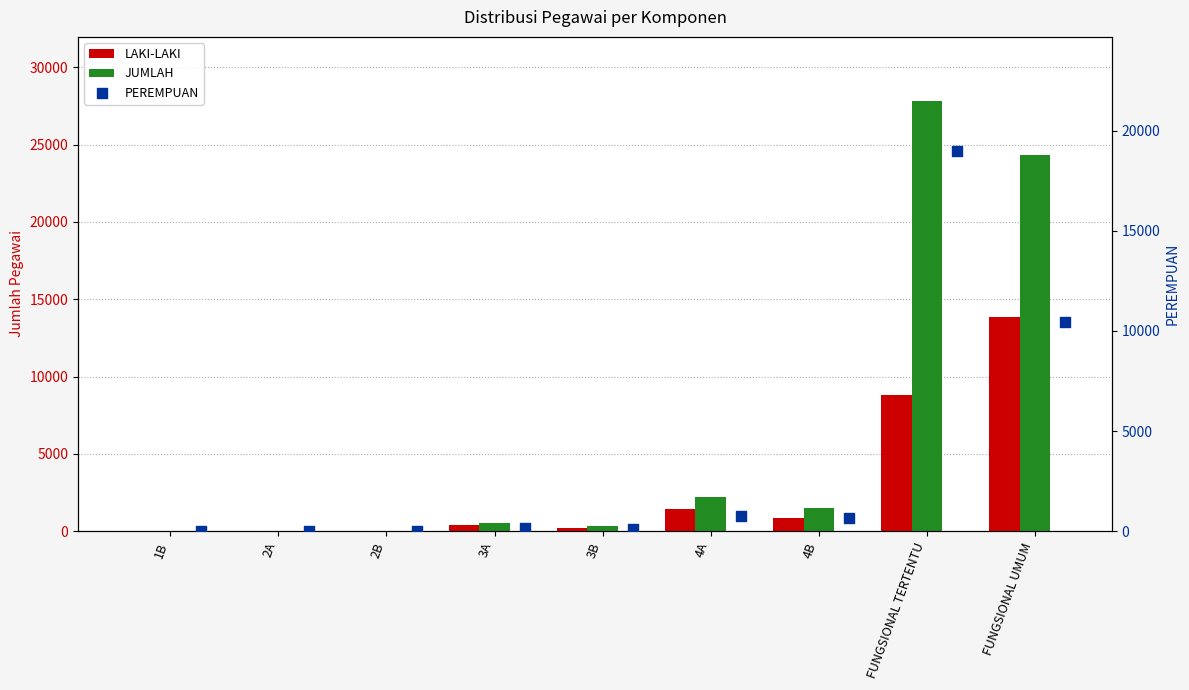

Which series has the largest total across all categories?

JUMLAH